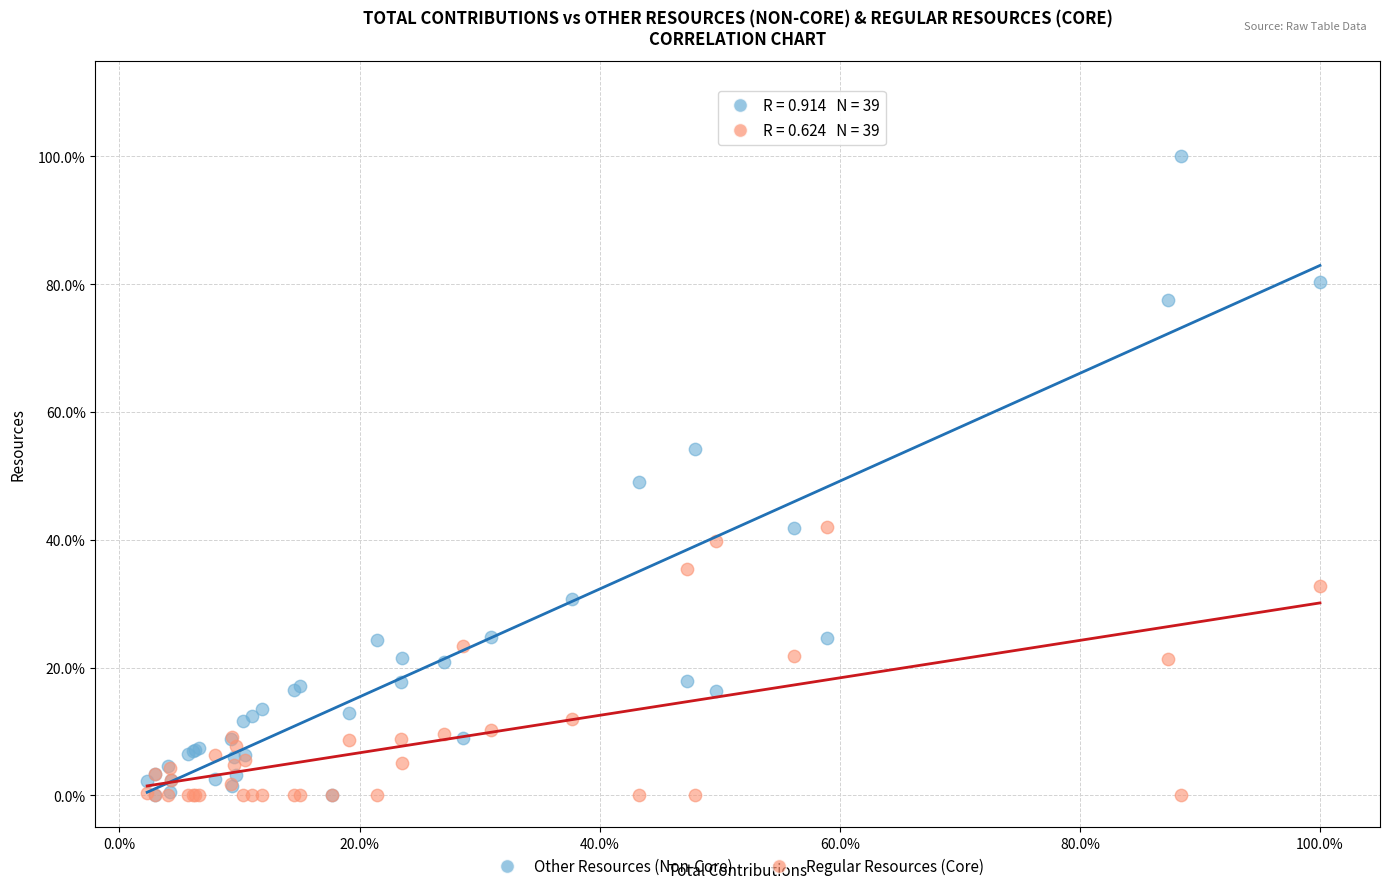

Which series contains the highest Y value?

Other Resources (Non-Core)